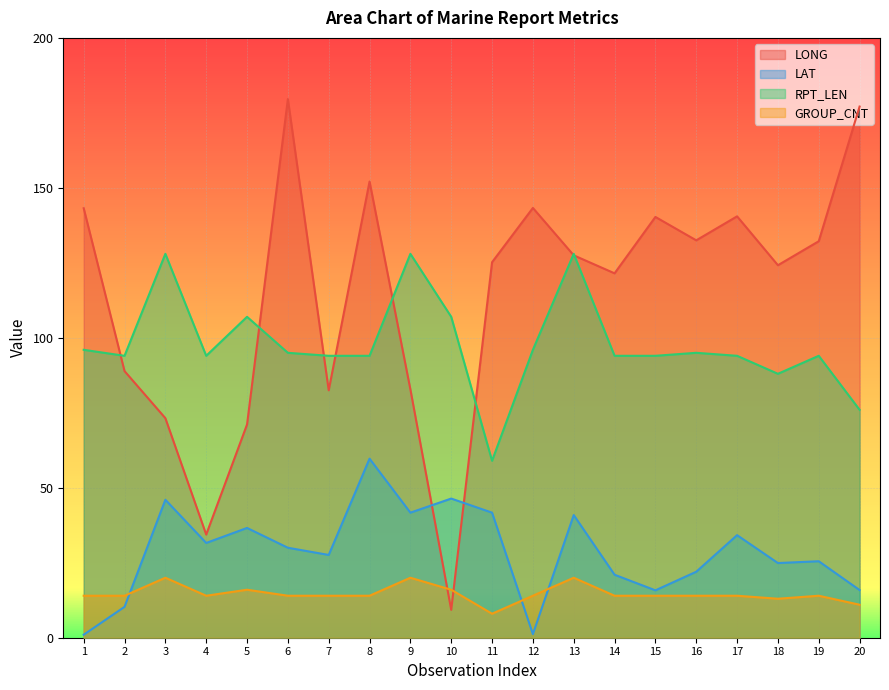

True or false: GROUP_CNT and RPT_LEN intersect in this chart.

False